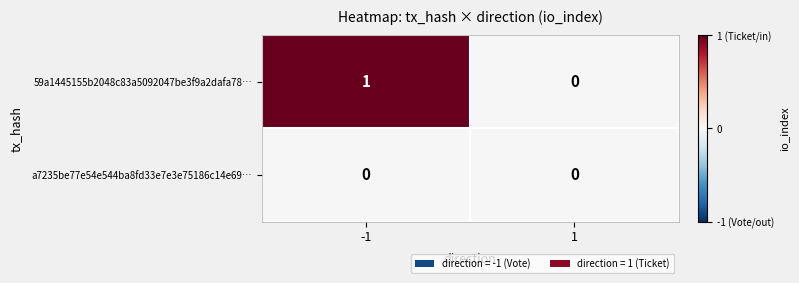

Reading left to right, list all the values displayed in this chart.

59a1445155b2048c83a5092047be3f9a2dafa78…: -1=1	1=0
a7235be77e54e544ba8fd33e7e3e75186c14e69…: -1=0	1=0